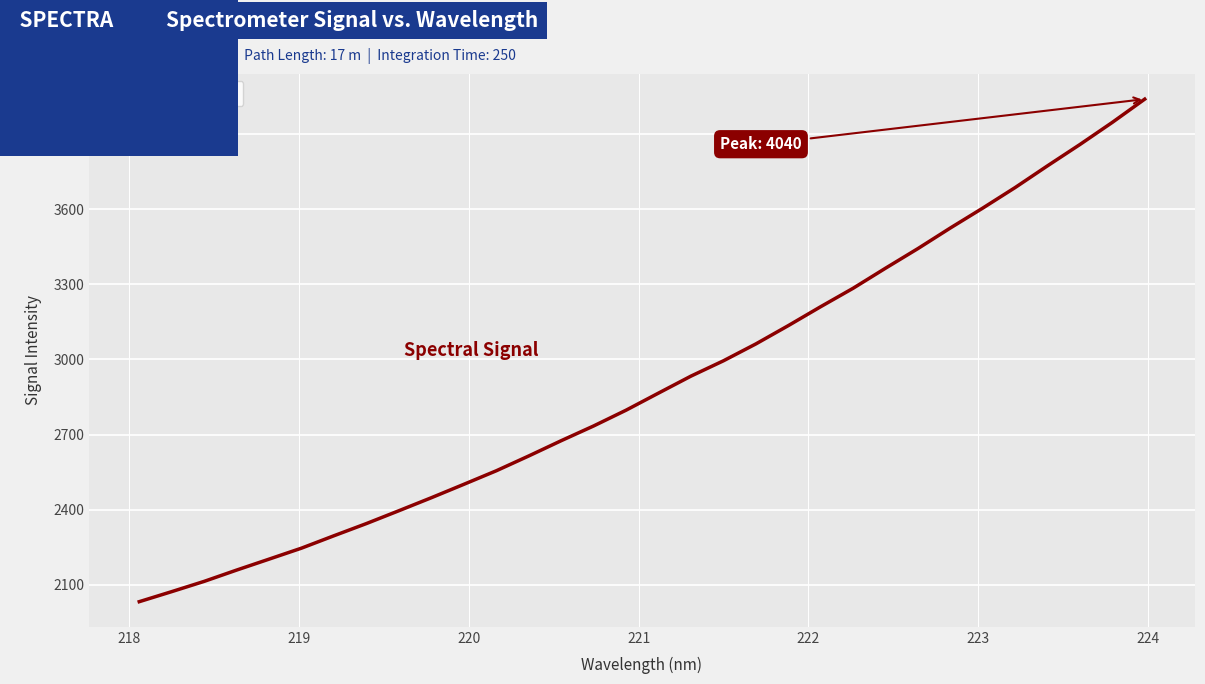

What is the greatest value displayed?

4039.7